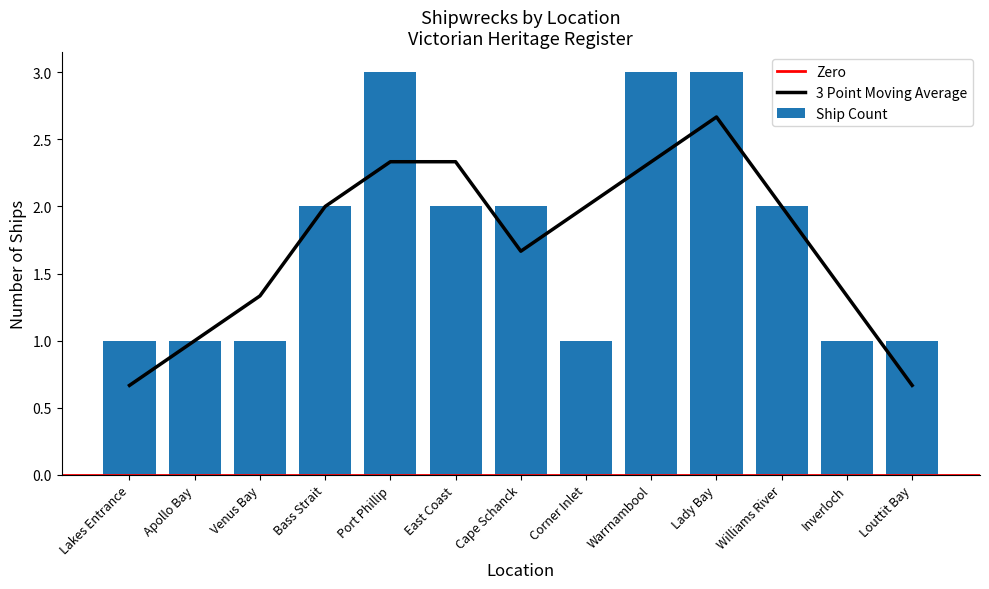

Rank the categories by value from lowest to highest.

Lakes Entrance, Apollo Bay, Venus Bay, Corner Inlet, Inverloch, Louttit Bay, Bass Strait, East Coast, Cape Schanck, Williams River, Port Phillip, Warrnambool, Lady Bay